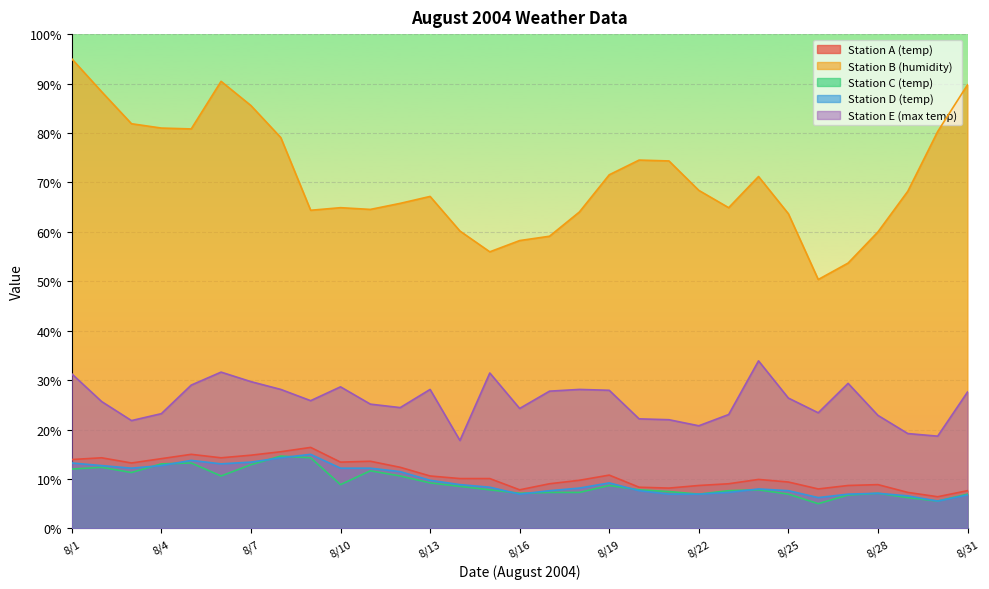

Between 8/18 and 8/29, which series saw the biggest shift?

Station E (max temp)